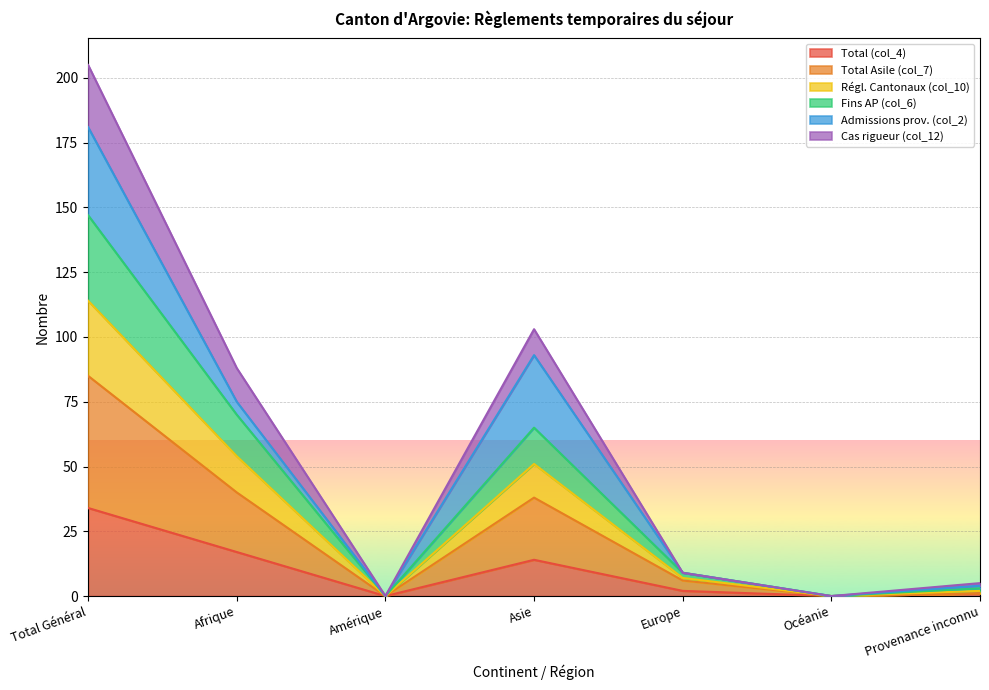

At which label does Total (col_4) reach its peak?

Total Général